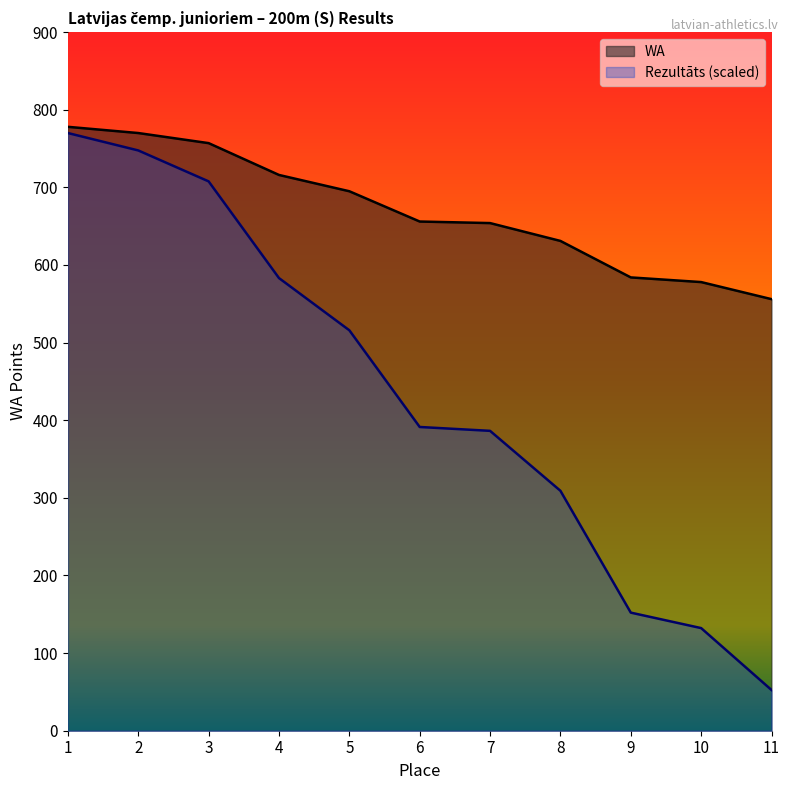

What is the total value across all series at 5?

1210.9